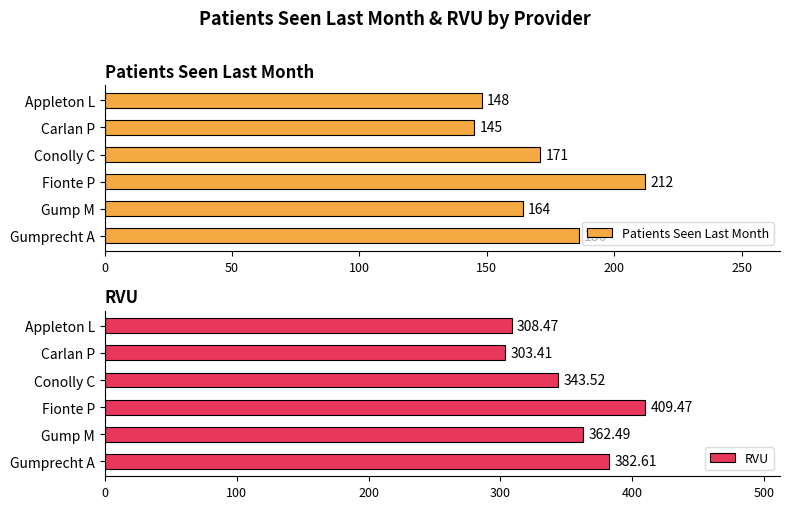

At which label is RVU closest to 356?

Gump M